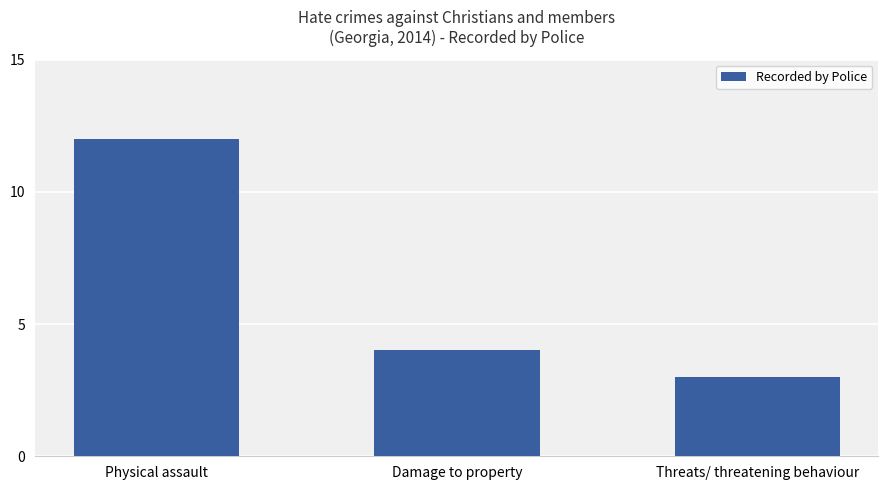

What is the sum of all values?

19